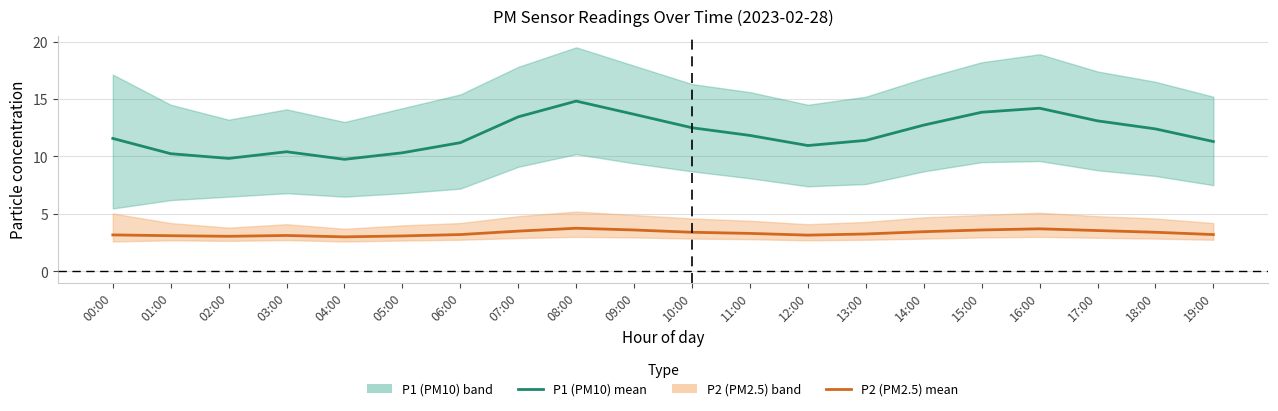

True or false: P1 (PM10) mean and P2 (PM2.5) mean intersect in this chart.

False